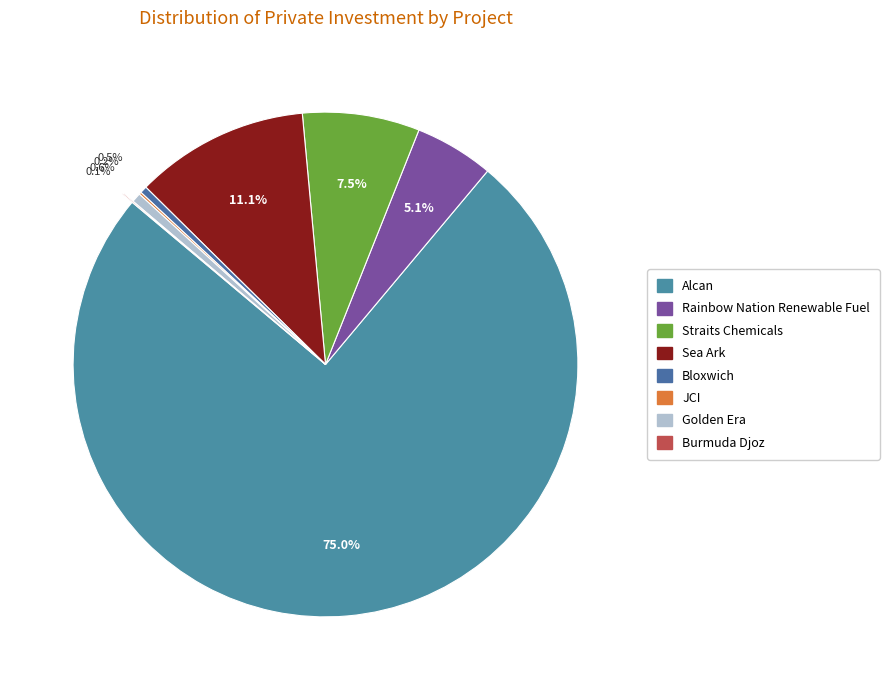

Which slice is the smallest?

Burmuda Djoz